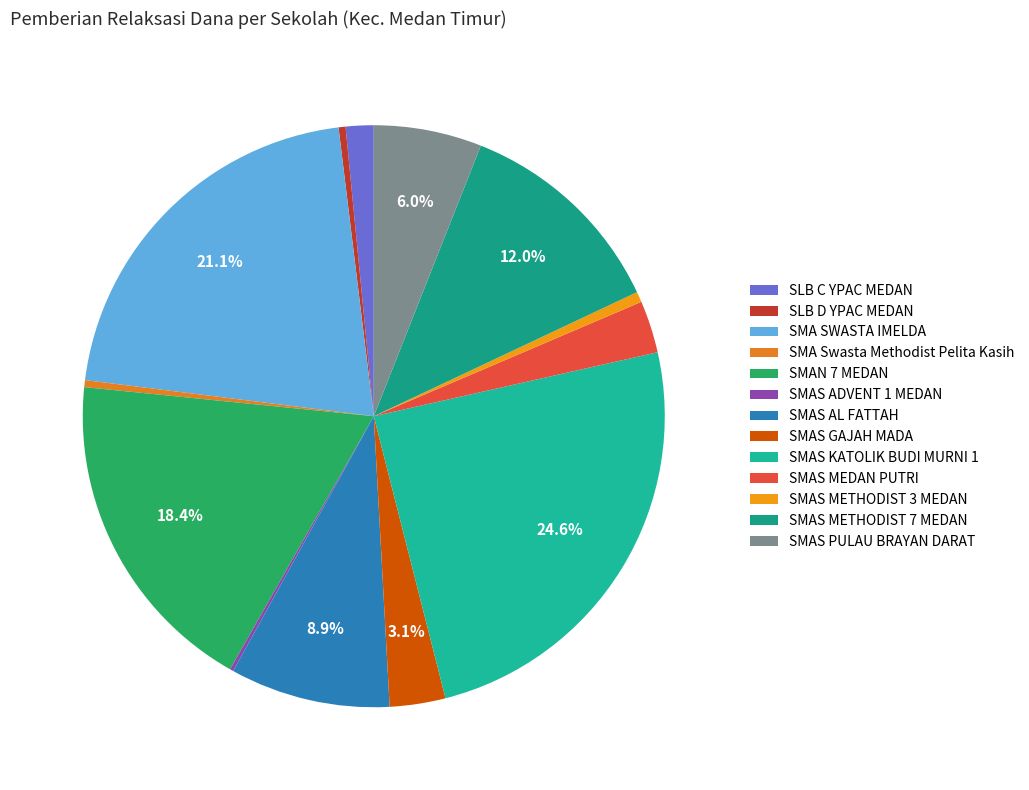

The SMAS GAJAH MADA slice represents 3% of the pie. True or false?

True